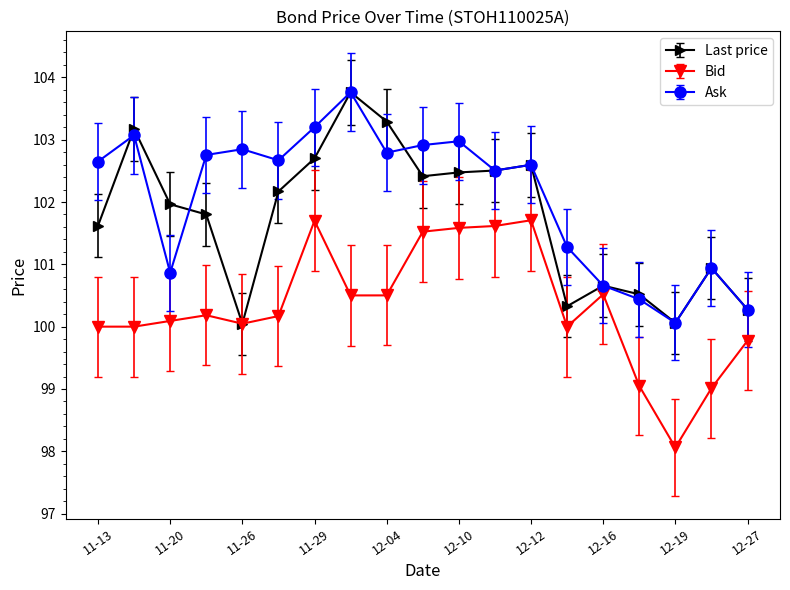

What is the value of the Last price point at the 19th from the left?

100.3